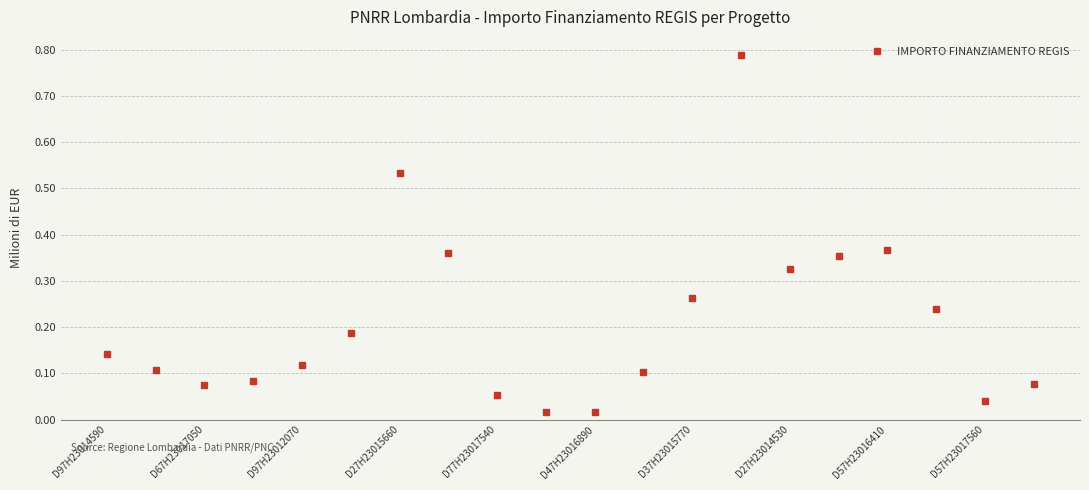

How many points are higher than both their immediate neighbors (excluding endpoints)?

3